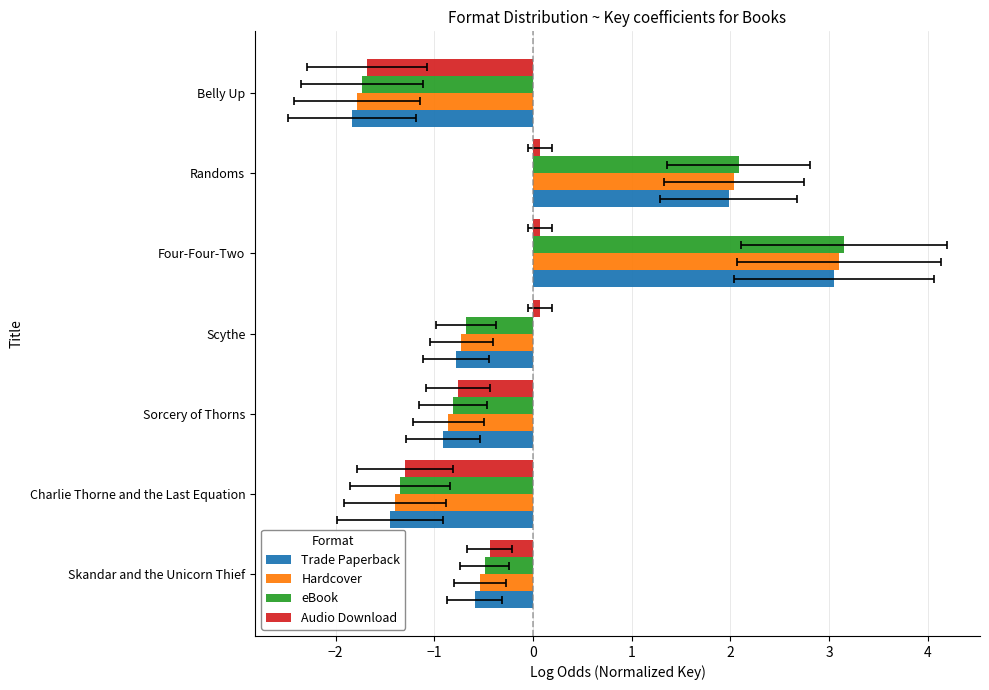

How many series are shown in this chart?

4